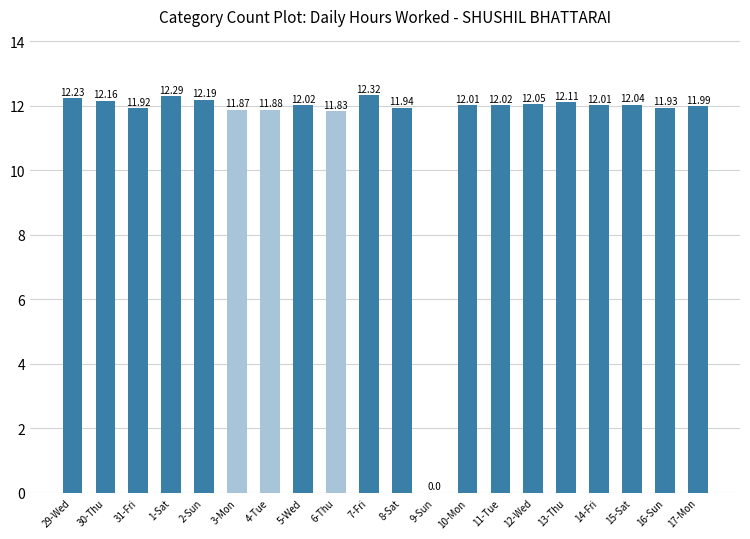

What is the sum of all values?

228.8